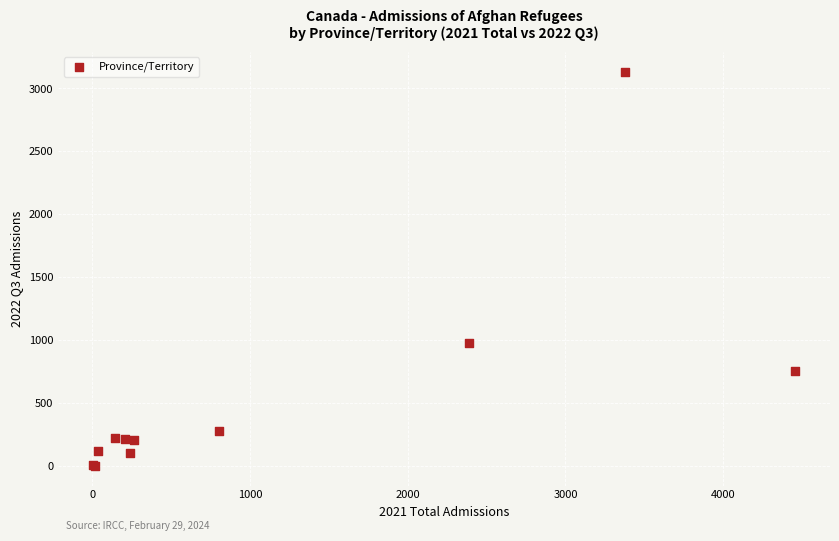

What Y value in the scatter plot is closest to 1567?

980